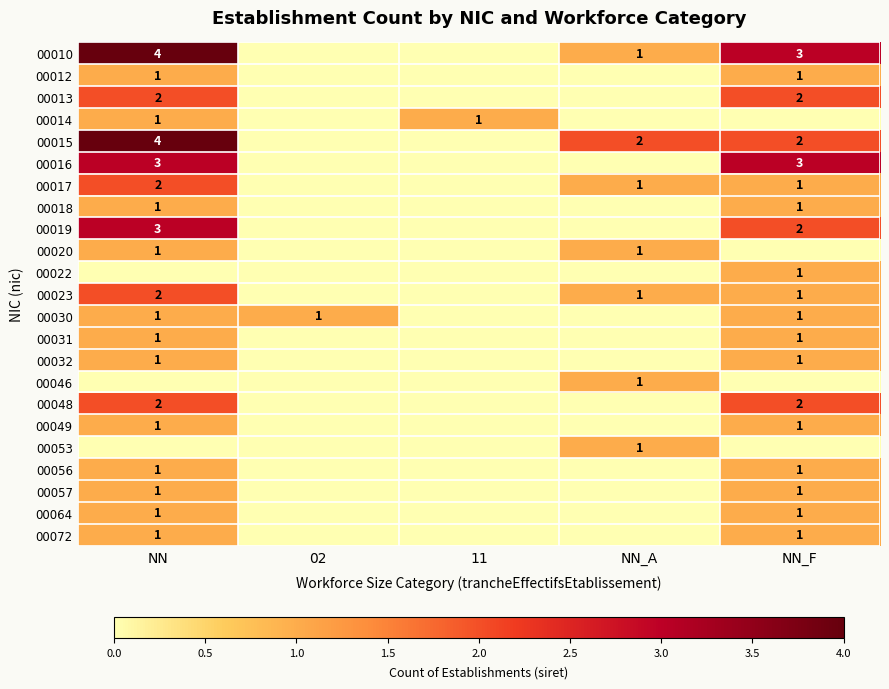

The 00022 series shows 0 at NN_F. True or false?

False